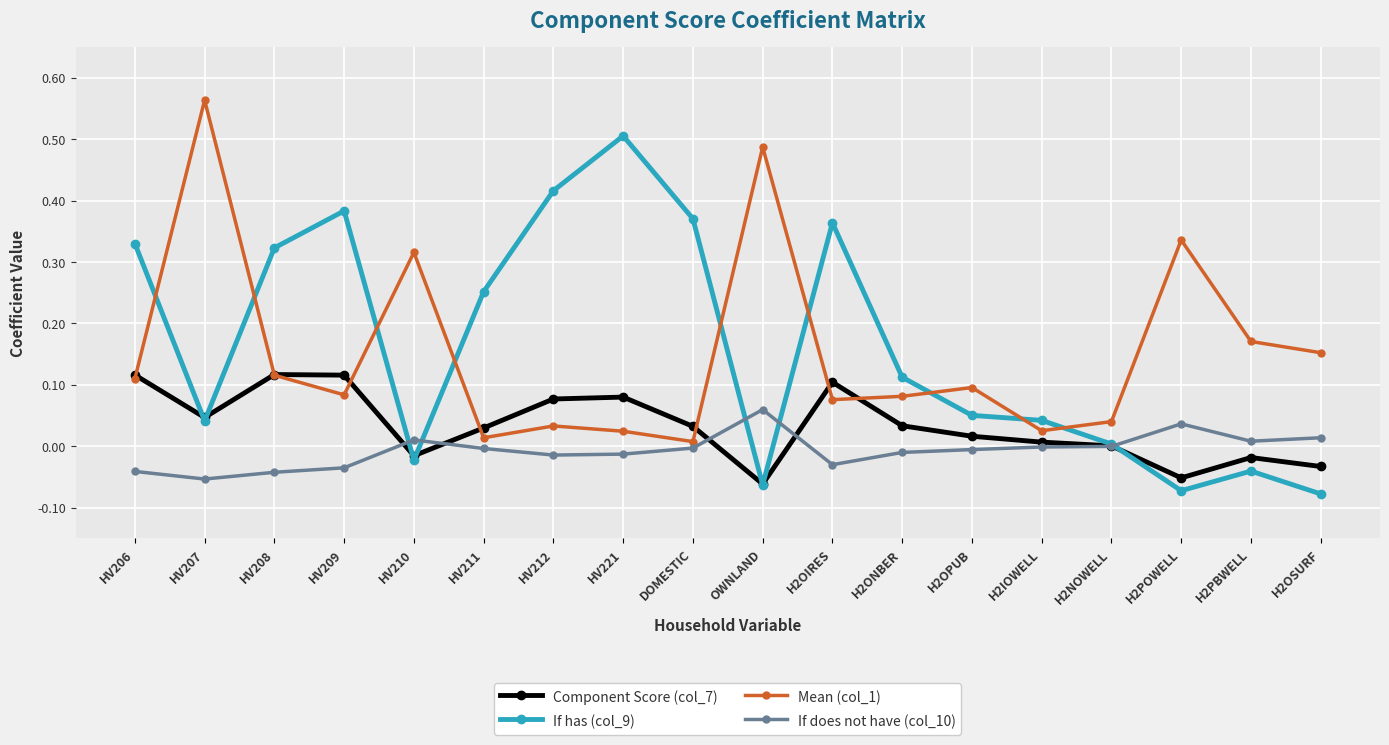

Which category has the highest value in the Mean (col_1) series?

HV207